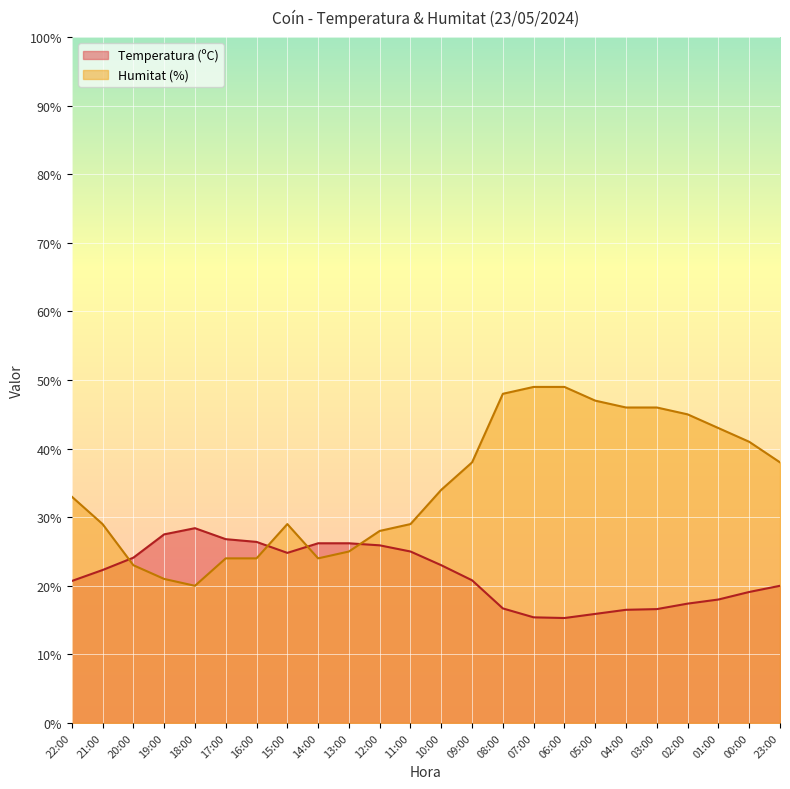

What is the label of the 16th point from the right?

14:00